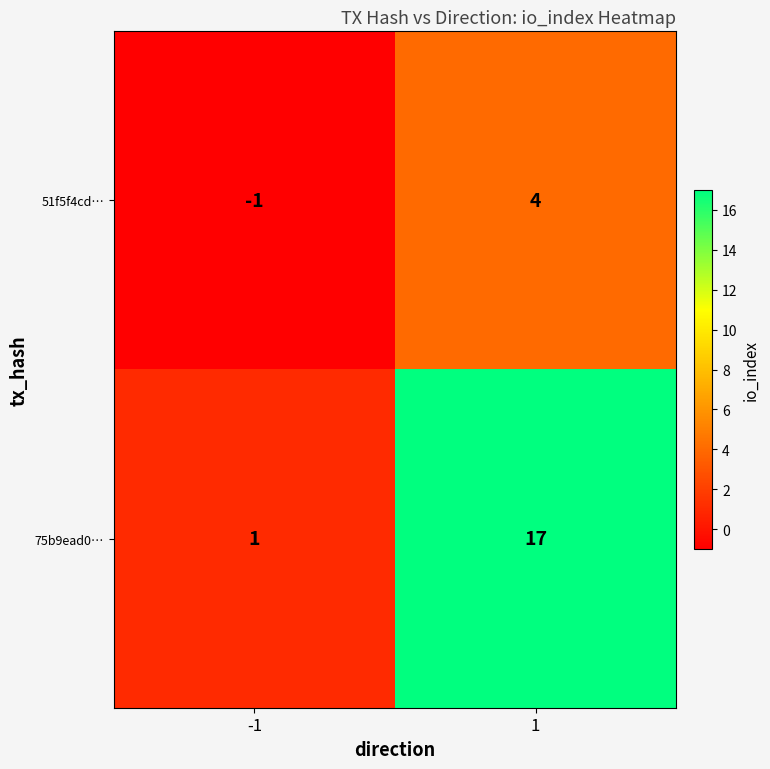

How many categories are shown in the chart?

2